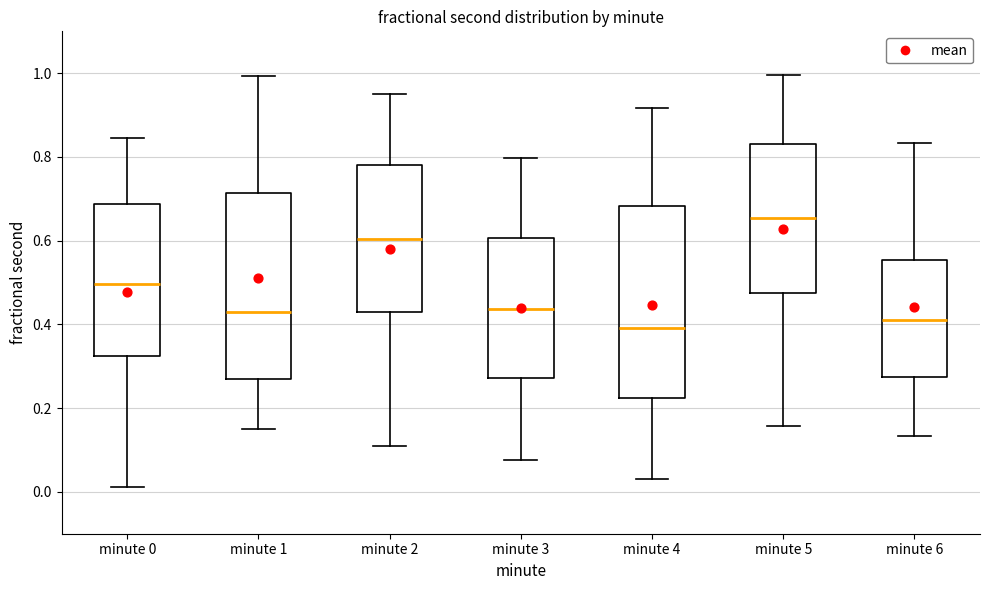

Reading left to right, transcribe this box plot: for each box, give where its median line is, the range the box spans, and where its two whiskers end, as read against the y-axis. The values are not printed on the chart, so give them approximately, as read against the axis.

minute 0: median 0.50, box 0.32 to 0.68, whiskers 0.02 to 0.84
minute 1: median 0.44, box 0.26 to 0.72, whiskers 0.16 to 1.00
minute 2: median 0.60, box 0.42 to 0.78, whiskers 0.12 to 0.96
minute 3: median 0.44, box 0.28 to 0.60, whiskers 0.08 to 0.80
minute 4: median 0.40, box 0.22 to 0.68, whiskers 0.02 to 0.92
minute 5: median 0.66, box 0.48 to 0.84, whiskers 0.16 to 1.00
minute 6: median 0.42, box 0.28 to 0.56, whiskers 0.14 to 0.84